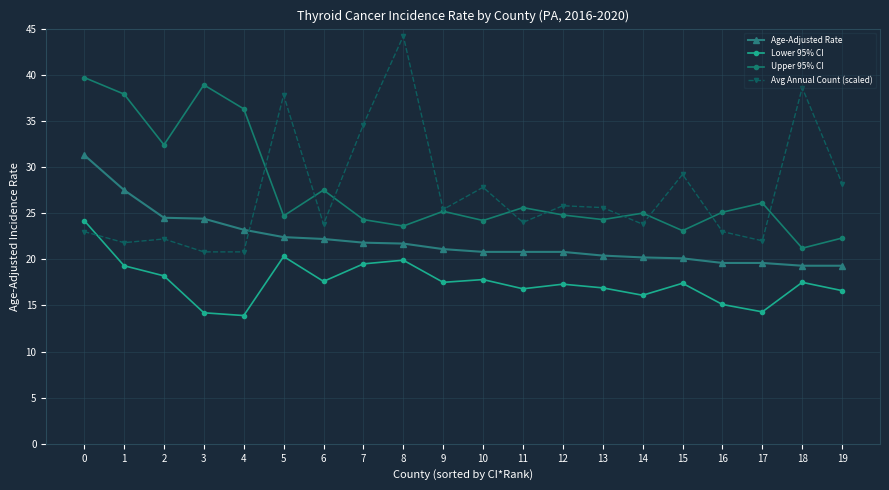

List the series in order of their peak value, lowest first.

Lower 95% CI, Age-Adjusted Rate, Upper 95% CI, Avg Annual Count (scaled)